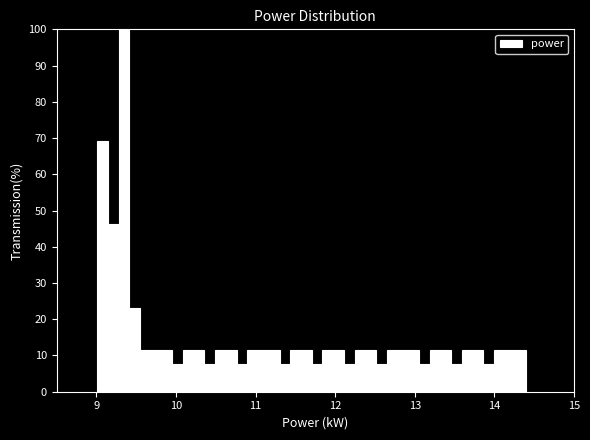

Read against the x-axis, roughly where is the centre of the tallest bar?

9.3